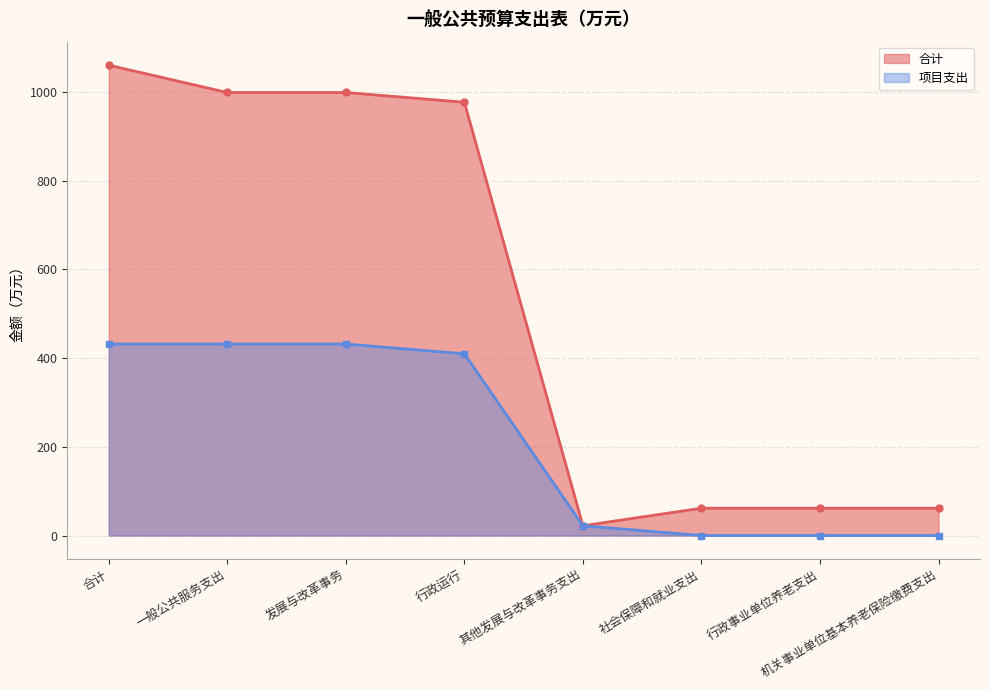

What is the label of the 8th point from the left?

机关事业单位基本养老保险缴费支出